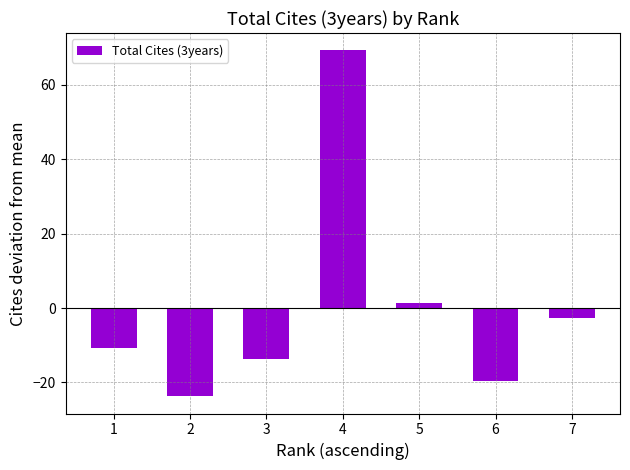

Reading left to right, what are all the values shown in this chart?

1=-10.7	2=-23.7	3=-13.7	4=69.3	5=1.3	6=-19.7	7=-2.7